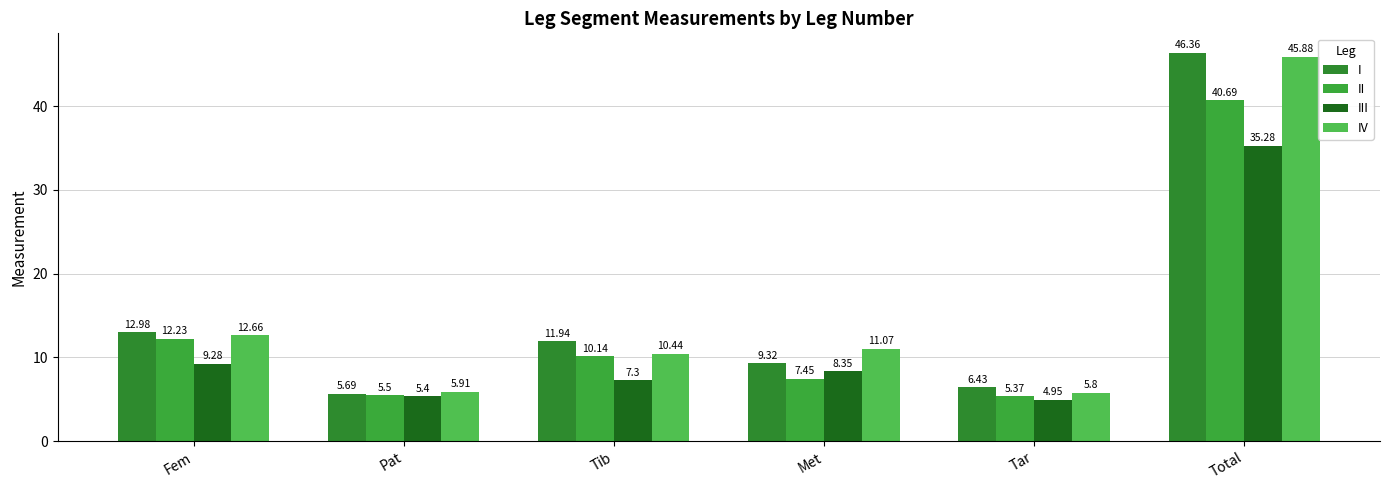

What is the smallest value displayed?

5.0